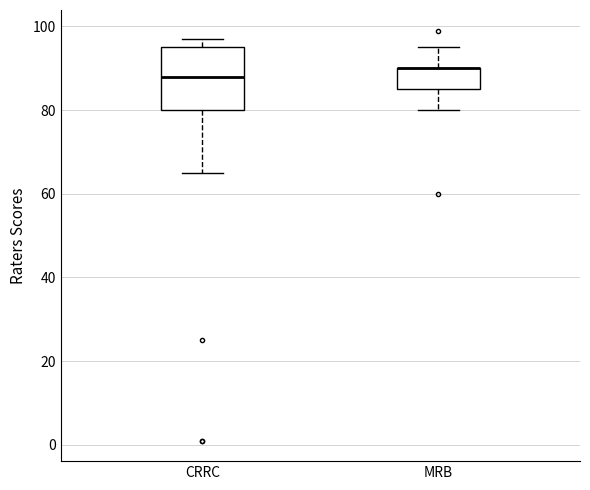

Reading left to right, transcribe this box plot: for each box, give where its median line is, the range the box spans, and where its two whiskers end, as read against the y-axis. The values are not printed on the chart, so give them approximately, as read against the axis.

CRRC: median 88, box 80 to 96, whiskers 66 to 98
MRB: median 90 (drawn on the box's upper edge), box 86 to 90, whiskers 80 to 96